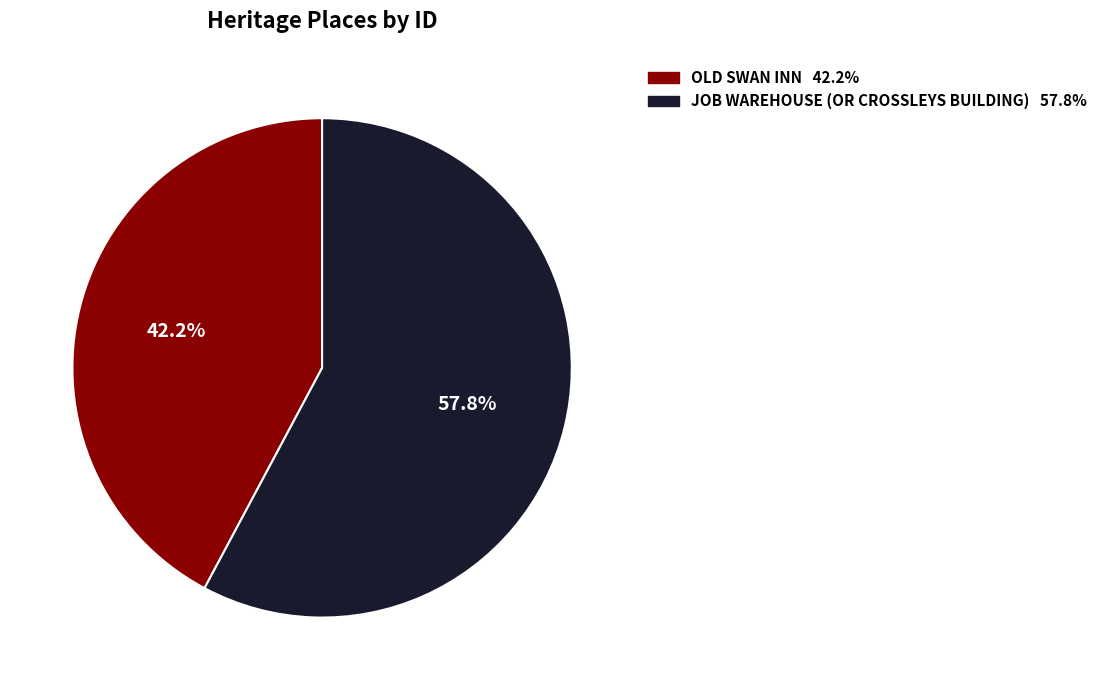

How many segments does this pie chart have?

2